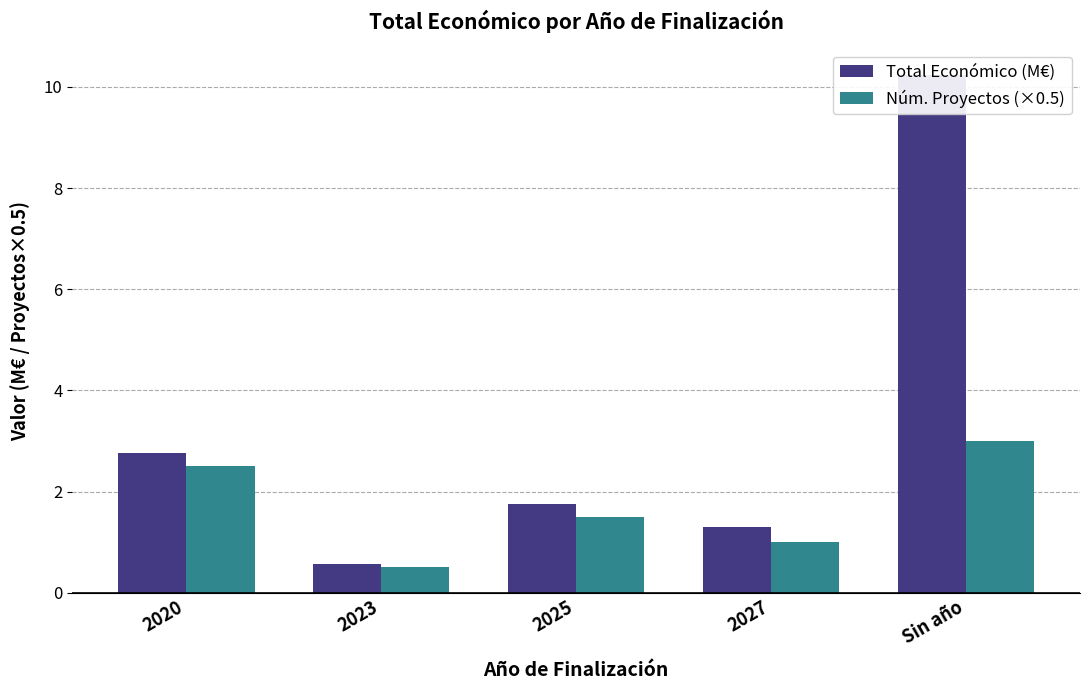

How many bars are there in total?

10